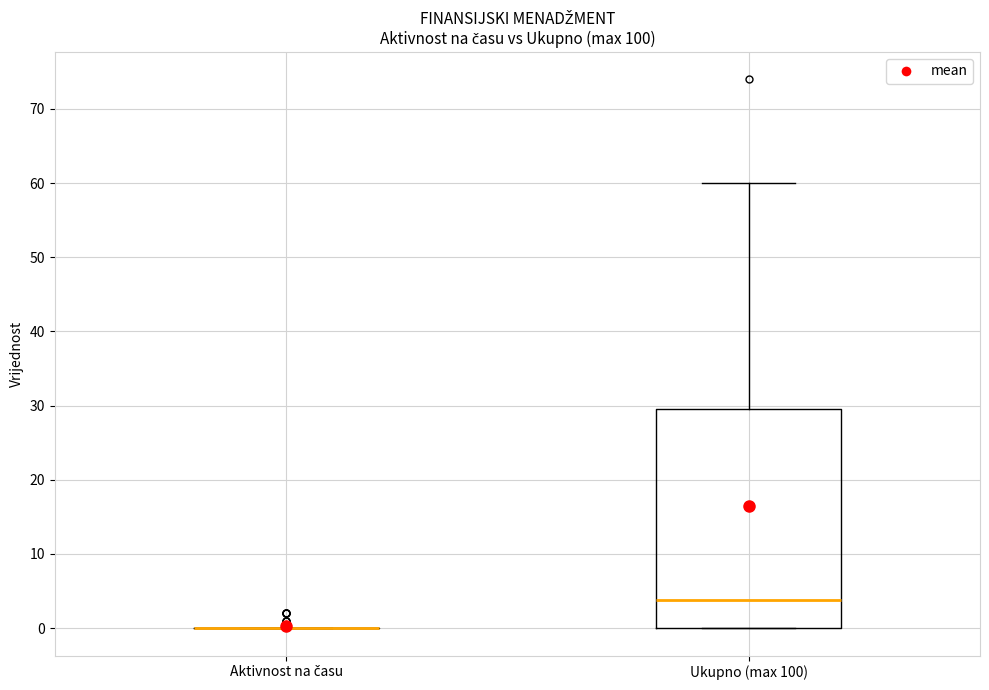

Reading left to right, read every box against the y-axis: the position of its median line, the range the box covers, and the ends of its whiskers. The values are not printed on the chart, so give them approximately, as read against the axis.

Aktivnost na času: box collapsed to a line at 0, whiskers 0 to 0
Ukupno (max 100): median 4, box 0 to 30, whiskers 0 to 60